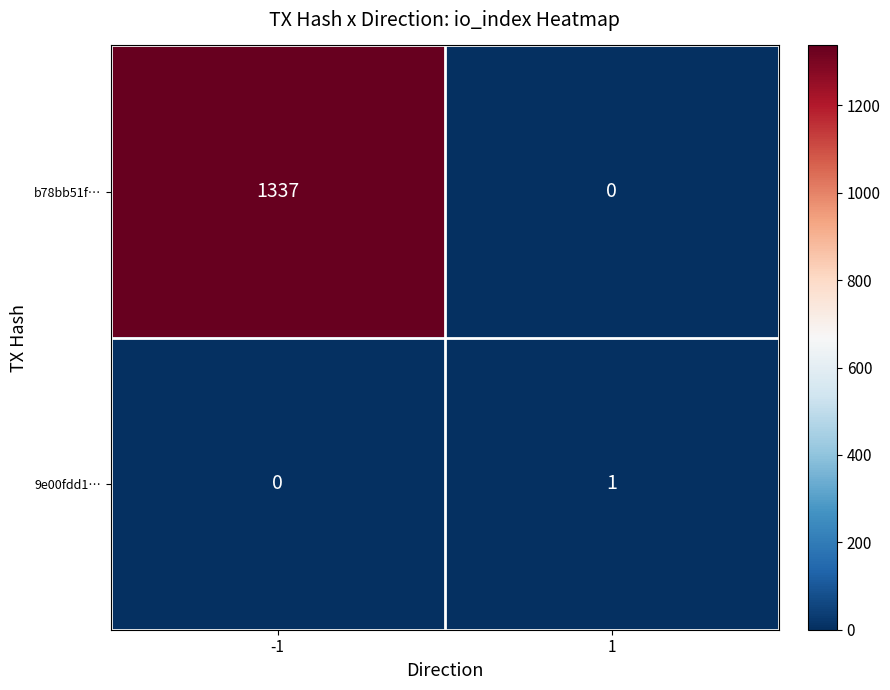

True or false: b78bb51f… has a value of 1337 at -1.

True